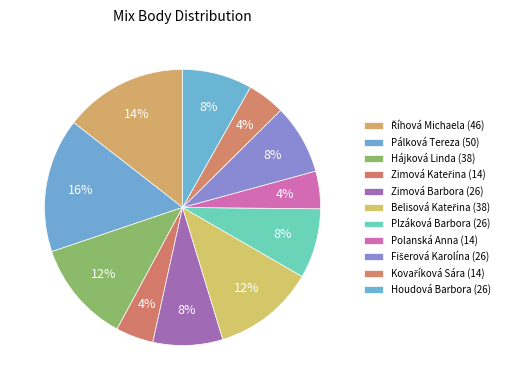

The Říhová Michaela slice represents 14% of the pie. True or false?

True